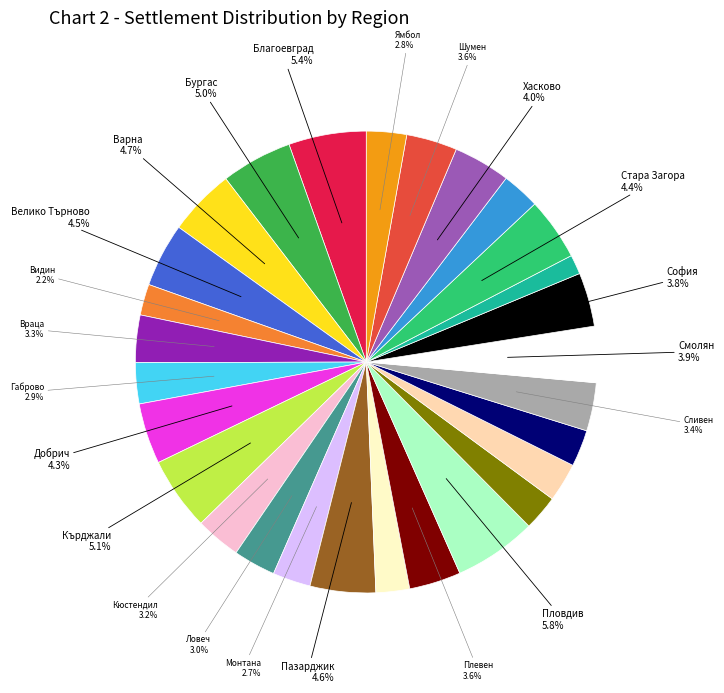

Is there a majority slice in this chart?

No